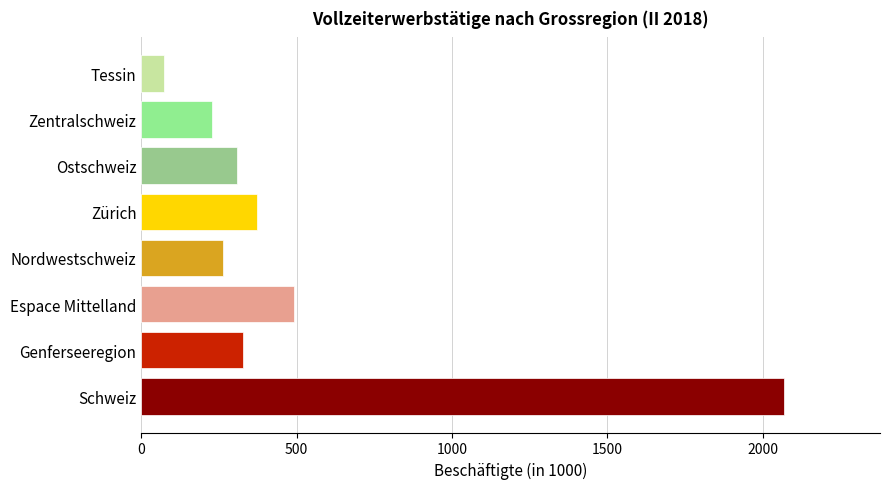

What is the average value?

516.7